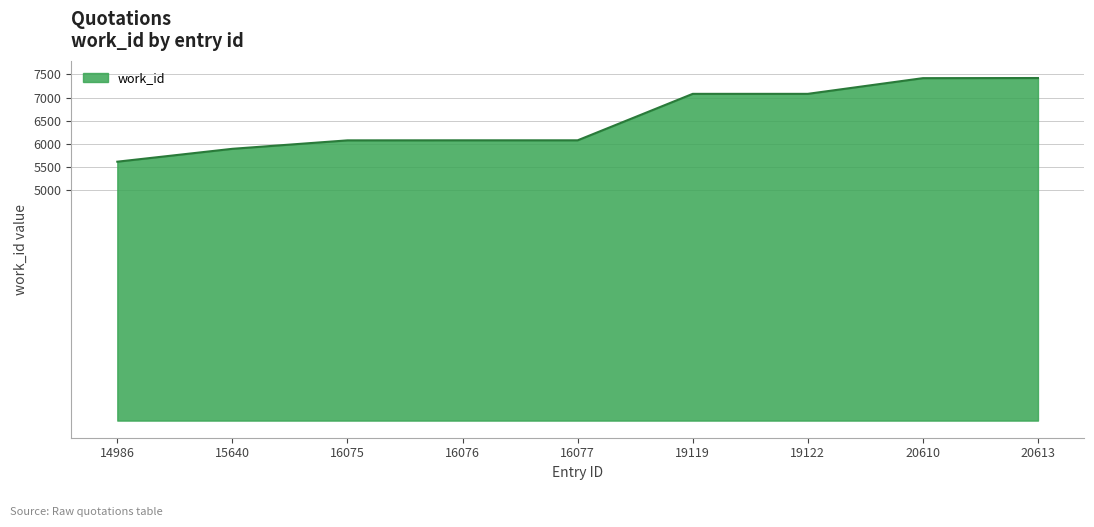

What is the ratio of the value at 15640 to the value at 19122?

0.8